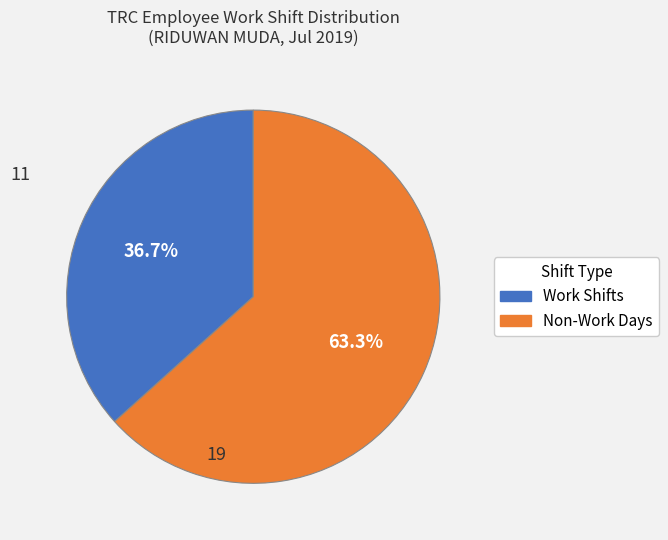

Is there any slice that represents more than half of the pie?

Yes